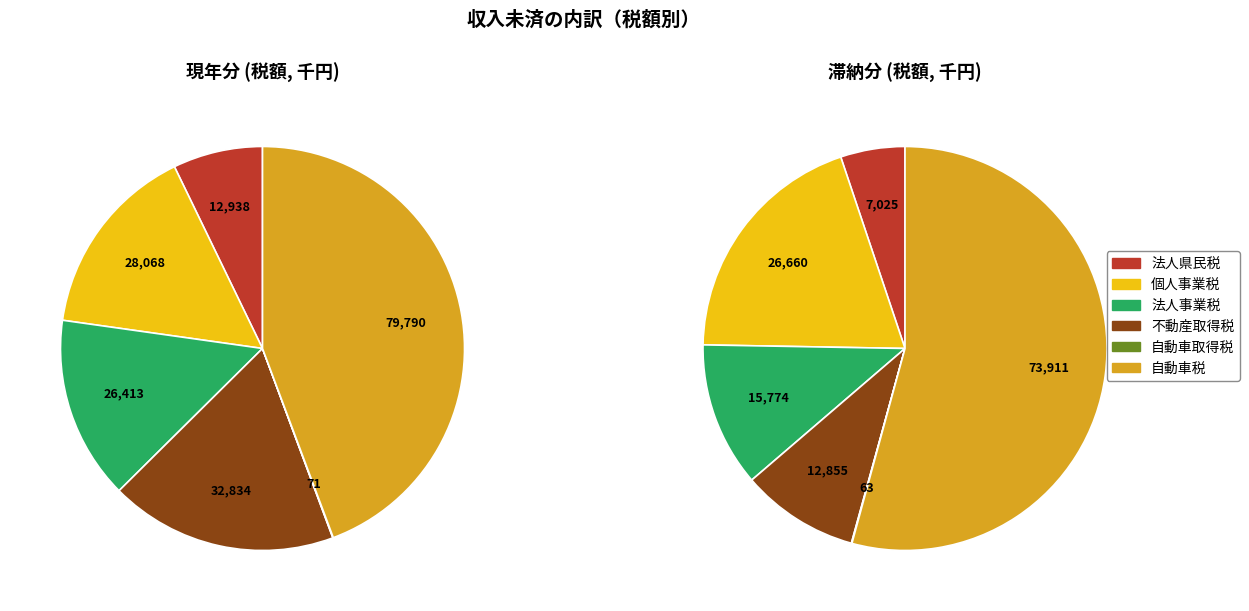

Between 自動車取得税 and 不動産取得税, which is larger?

不動産取得税